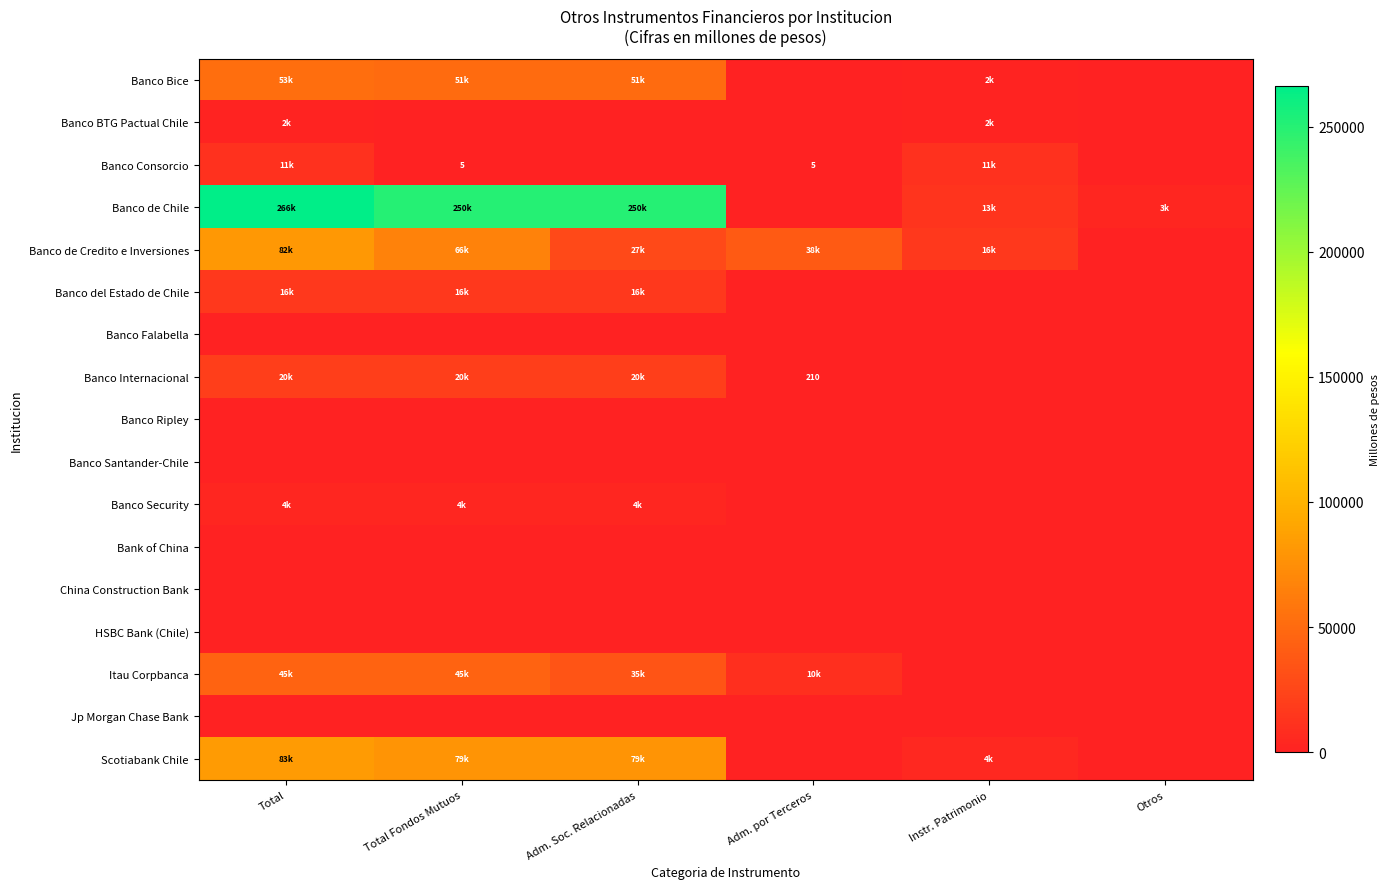

What is the sum of the Banco de Credito e Inversiones values at Otros and Adm. por Terceros?

38492.9